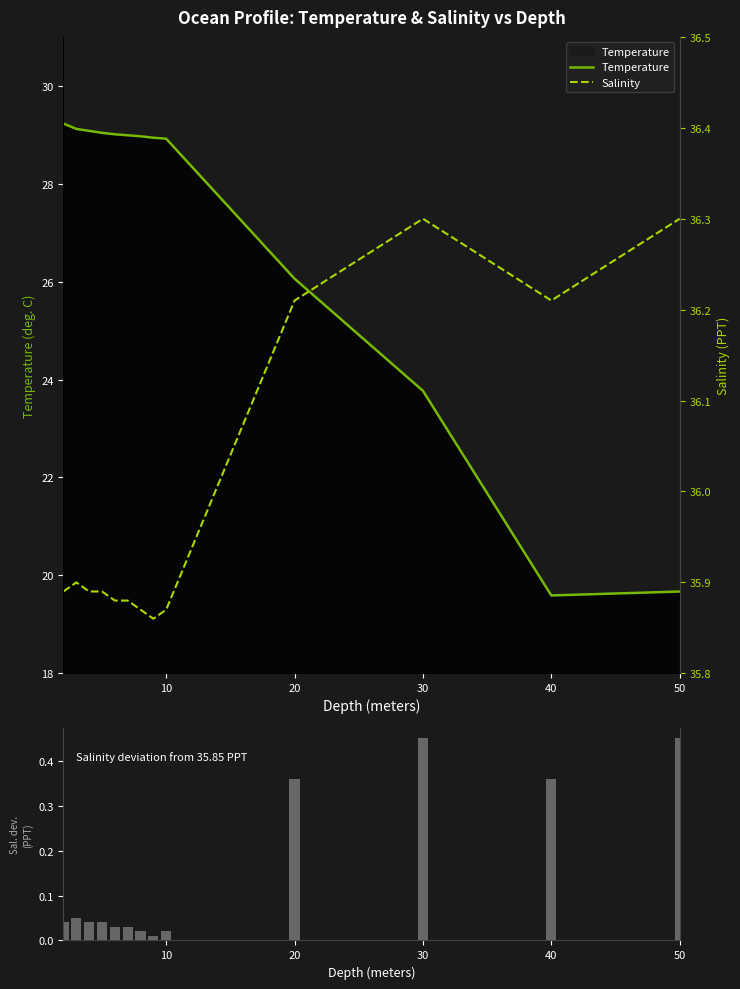

The value of Temperature at 30 is 37.3. True or false?

False